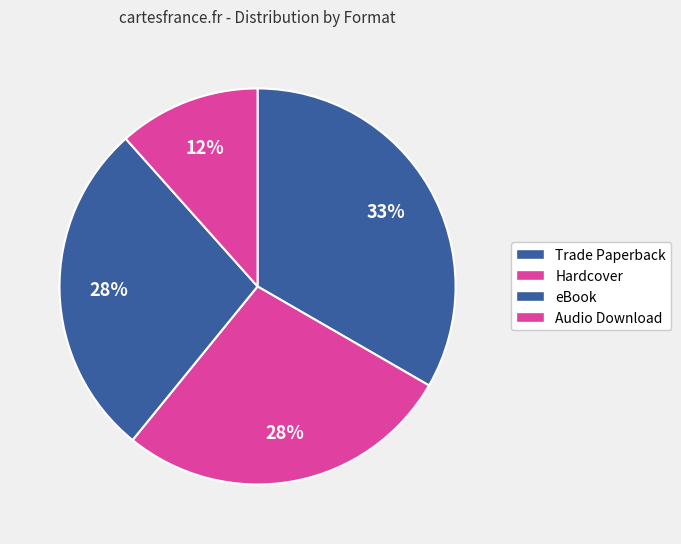

Which has a higher value, Trade Paperback or Audio Download?

Trade Paperback